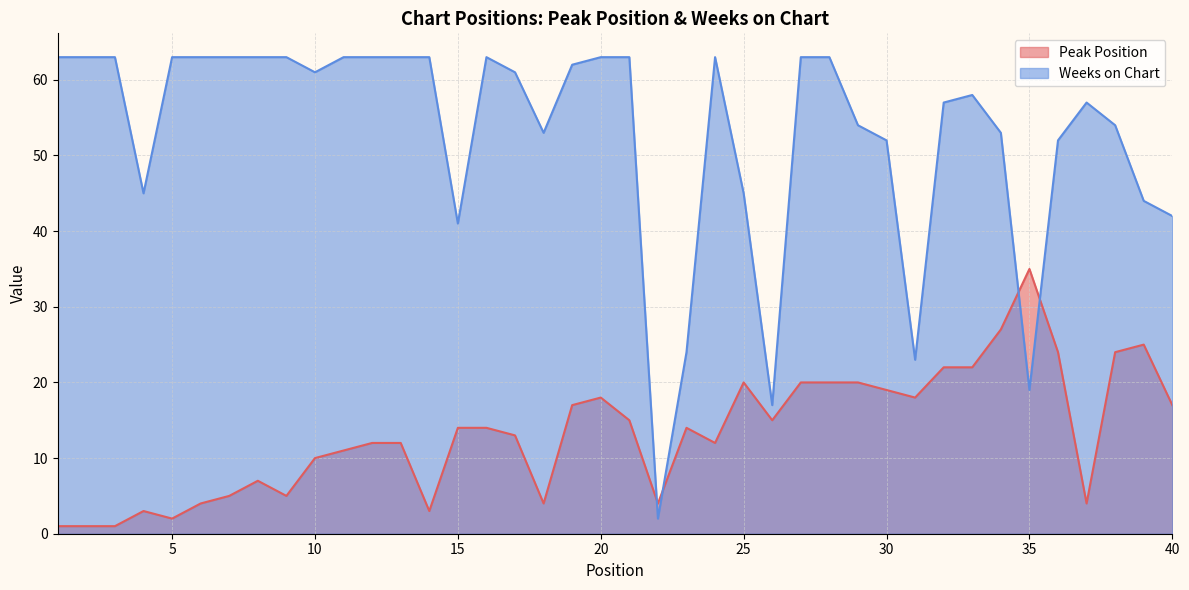

How many data points does each series have?

40